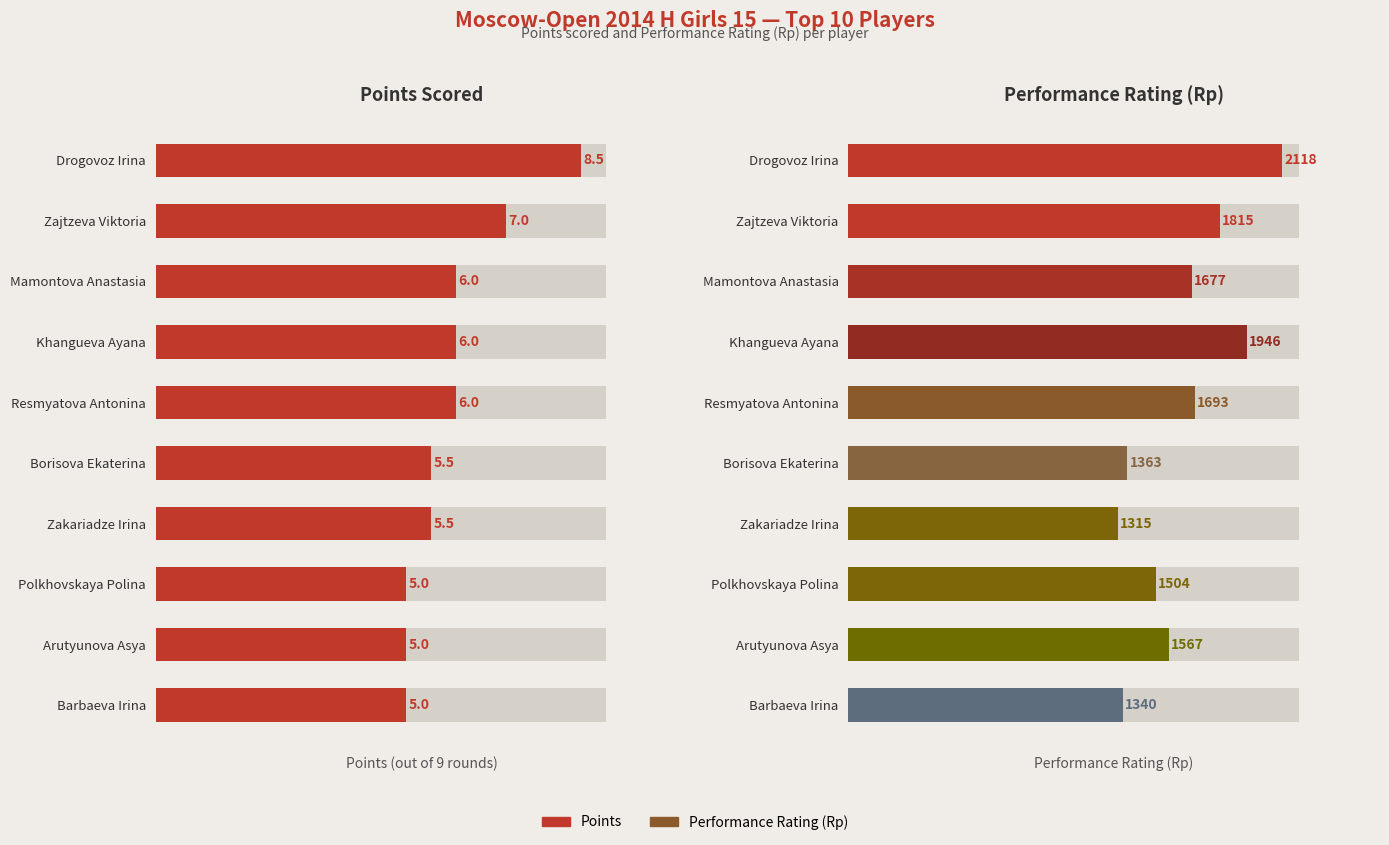

The Points series shows 5.0 at Arutyunova Asya. True or false?

True